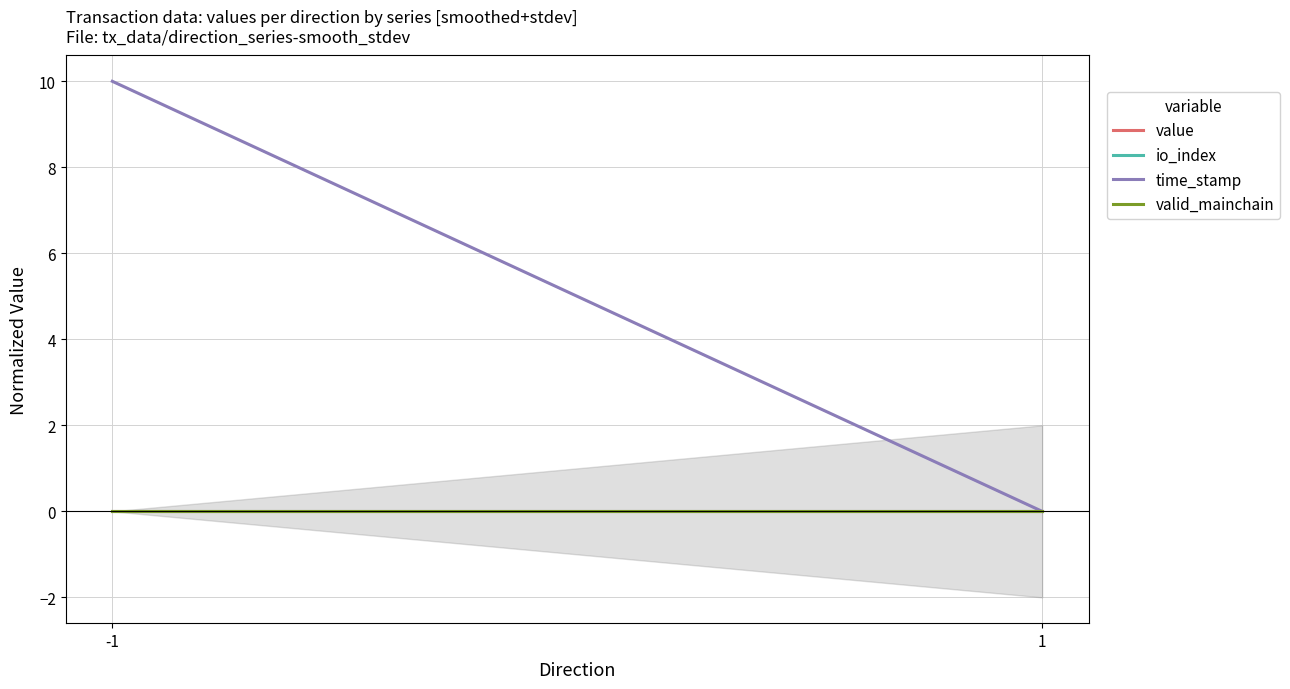

How many distinct data groups are displayed?

4